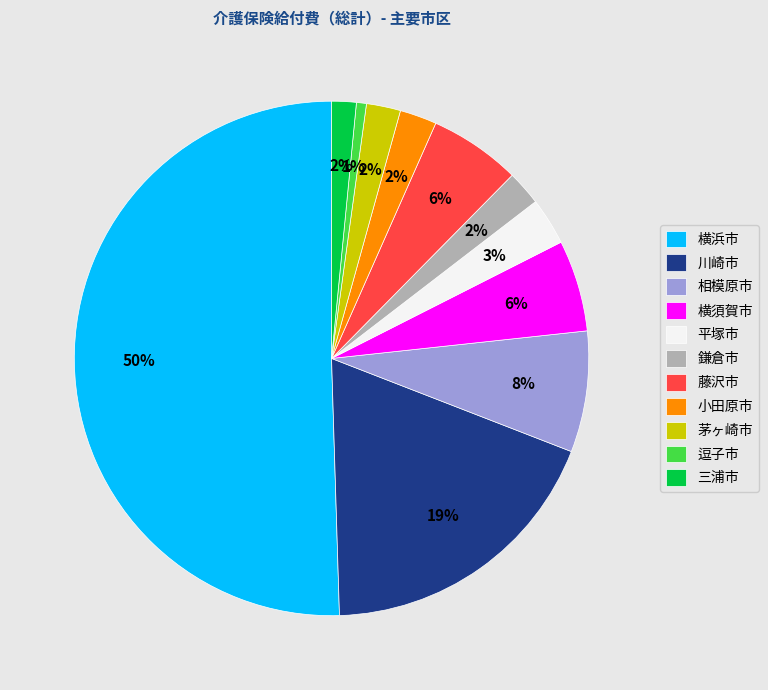

Is the sum of 横須賀市 and 三浦市 greater than half?

No